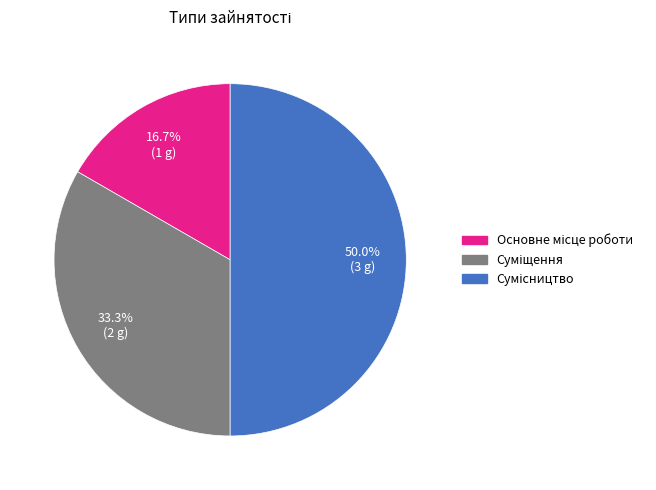

Count the number of slices in the pie.

3